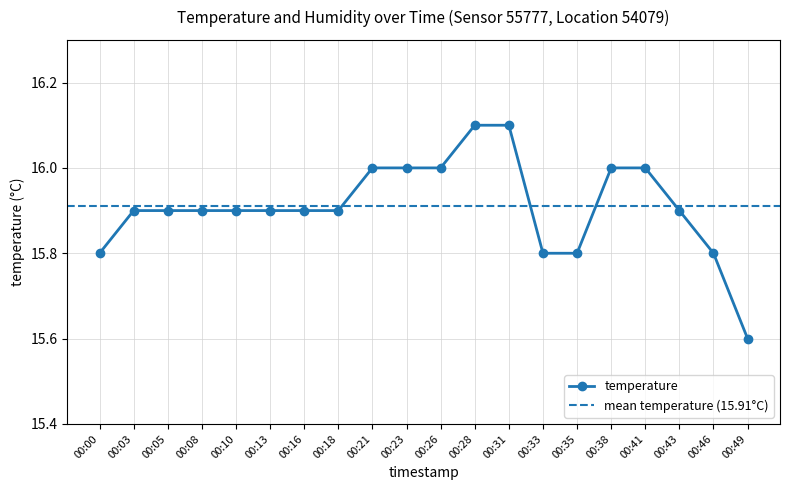

Count the values in the range 15 to 16.

18